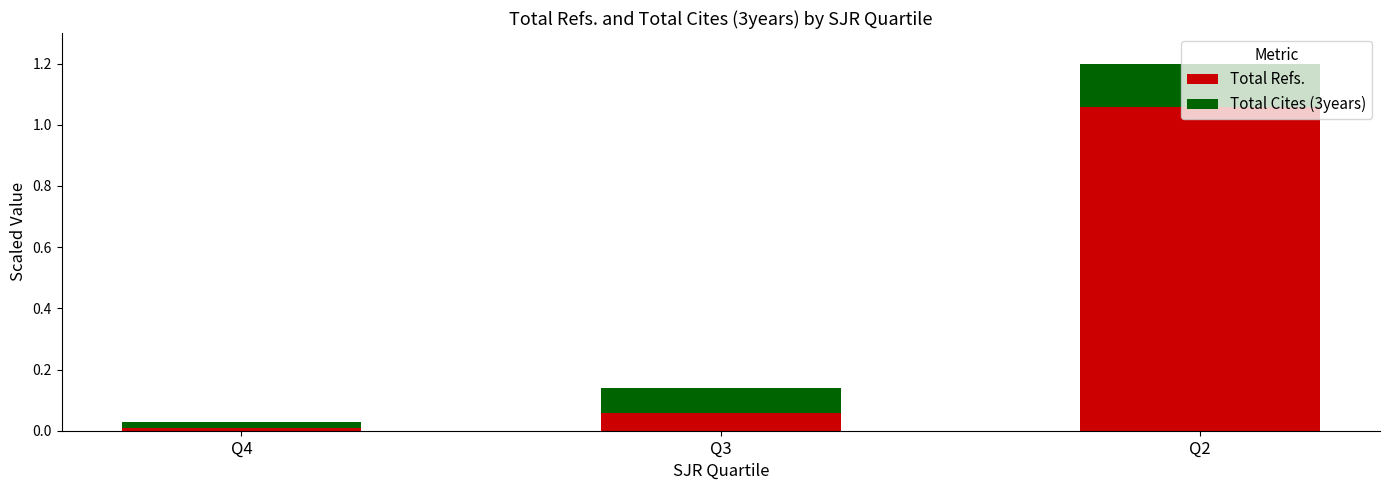

What is the total value across all series at Q2?

1.2